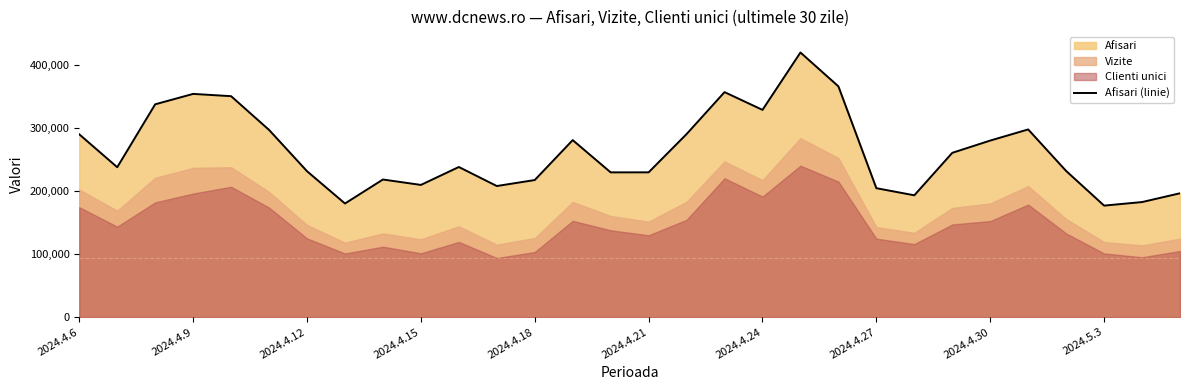

What is the smallest value displayed?

176862